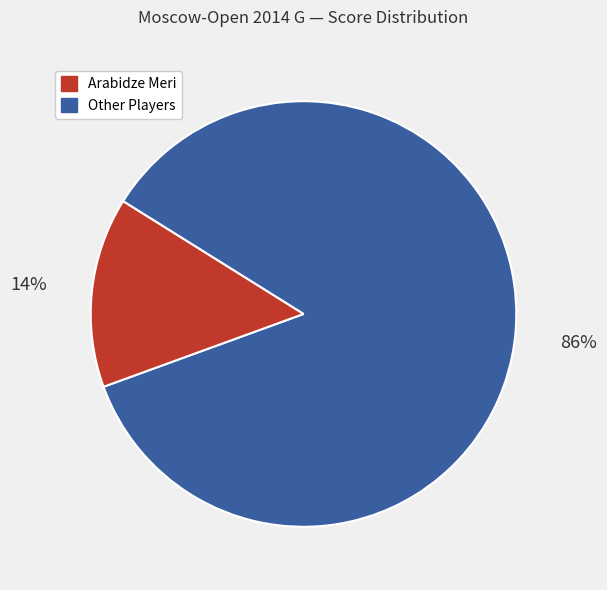

To the nearest percent, what is the average slice percentage?

50%